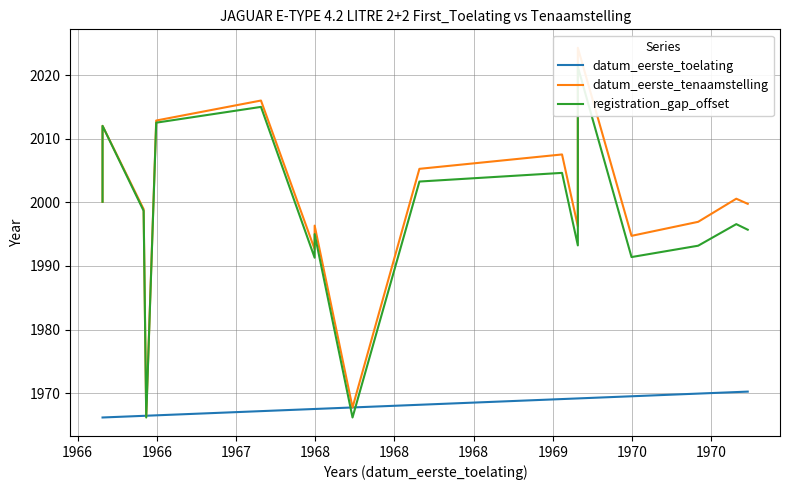

The datum_eerste_tenaamstelling series shows 815.8 at 17. True or false?

False